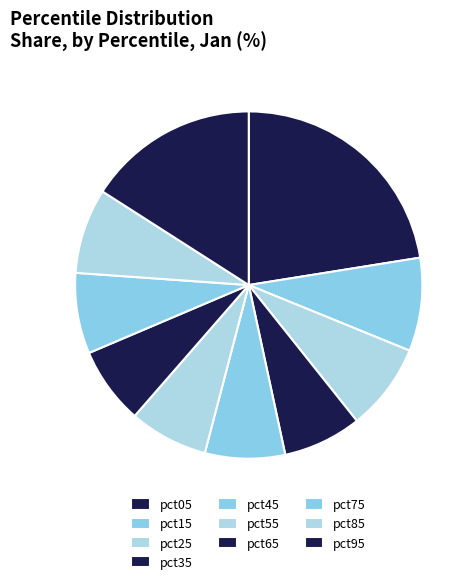

Which slice is the largest?

pct05